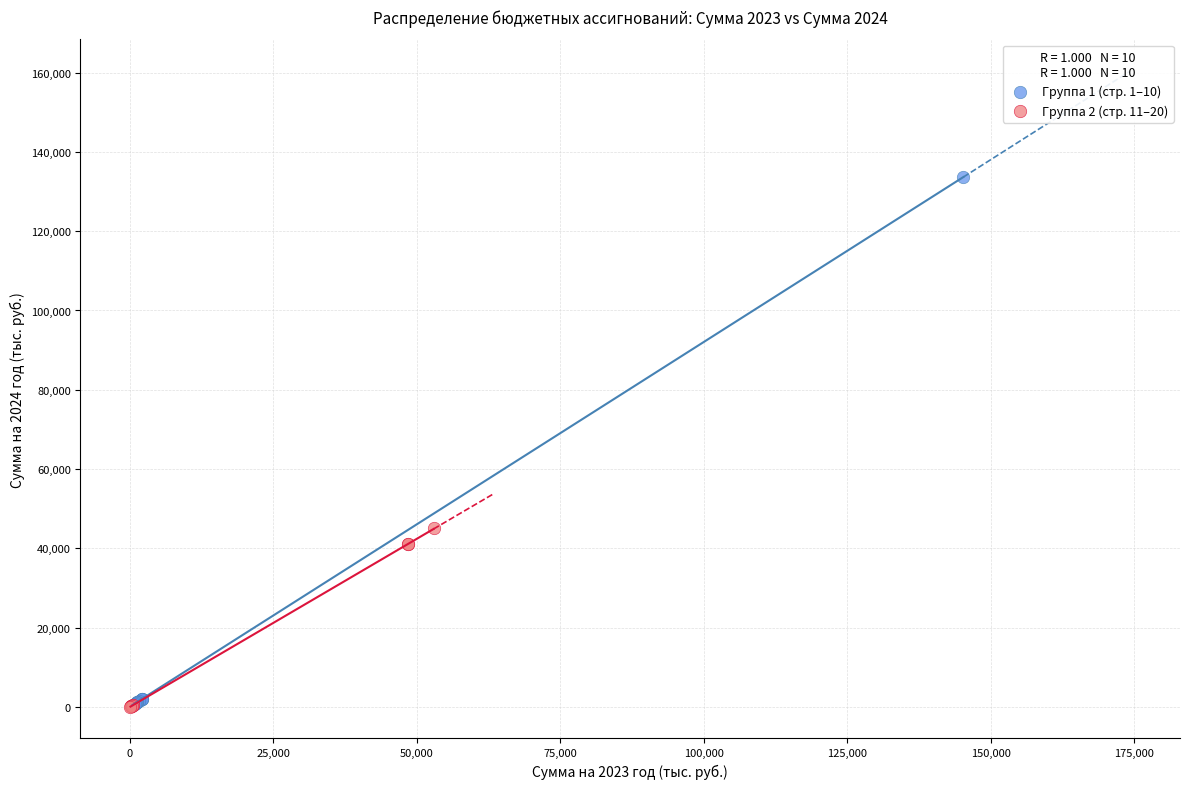

Which series reaches the maximum Y coordinate?

Группа 1 (стр. 1–10)